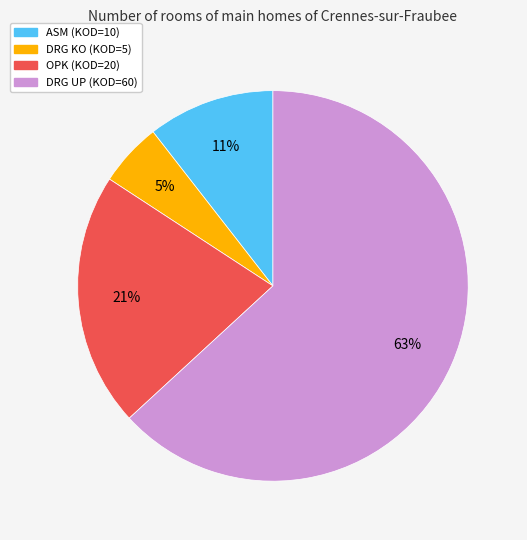

To the nearest percent, what is the average slice percentage?

25%